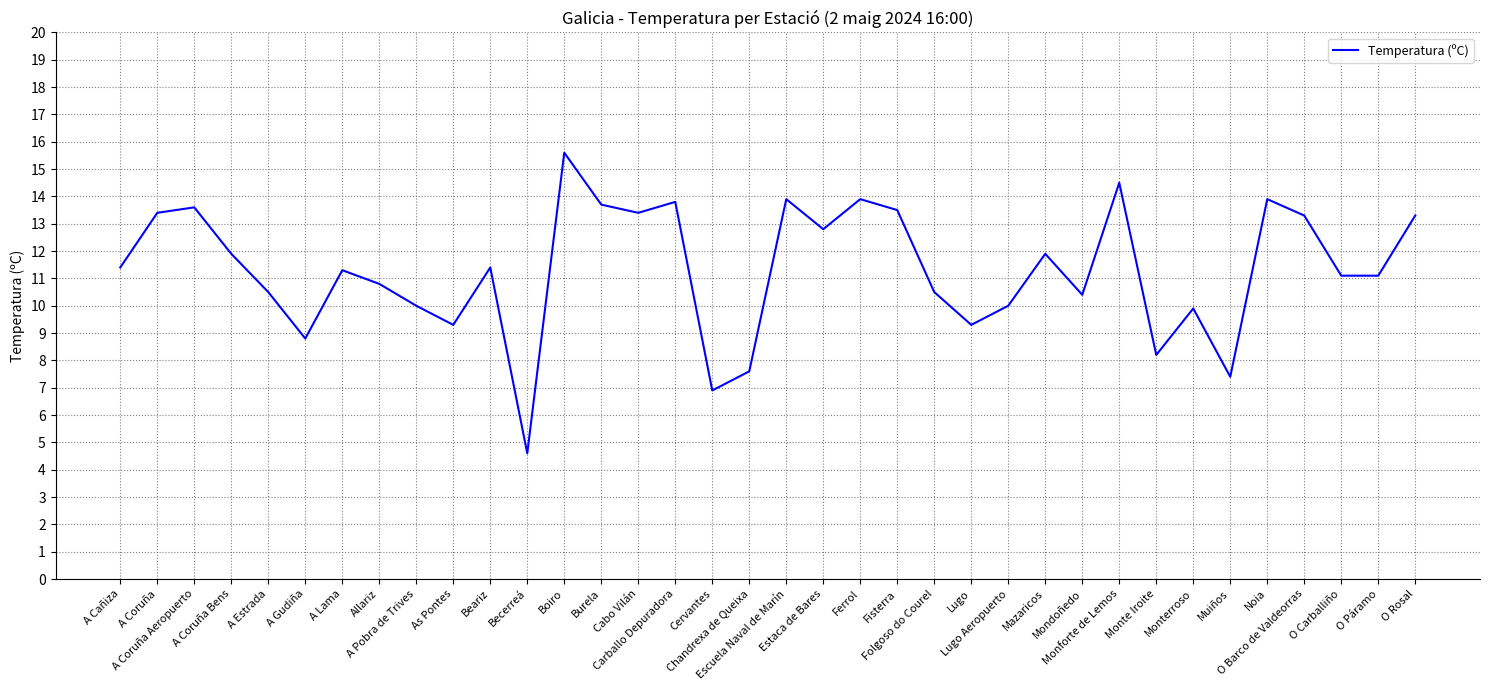

How many interior local peaks (higher than both neighbors) does the data have?

11